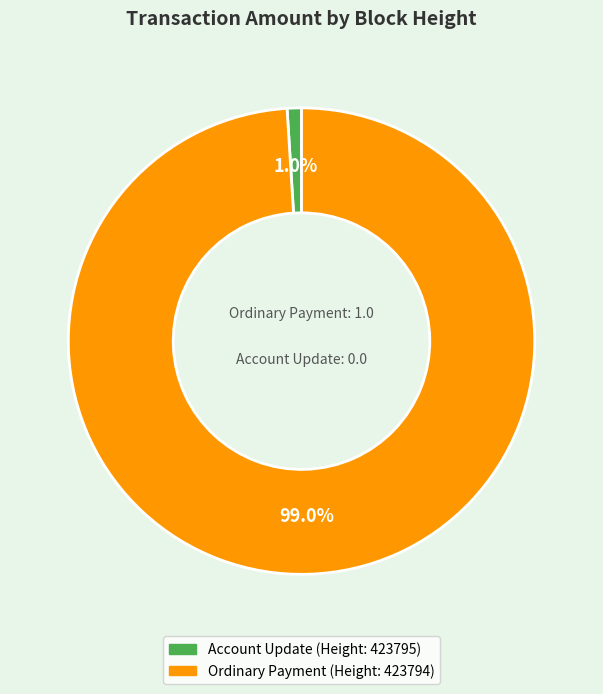

Does any single category account for the majority?

Yes